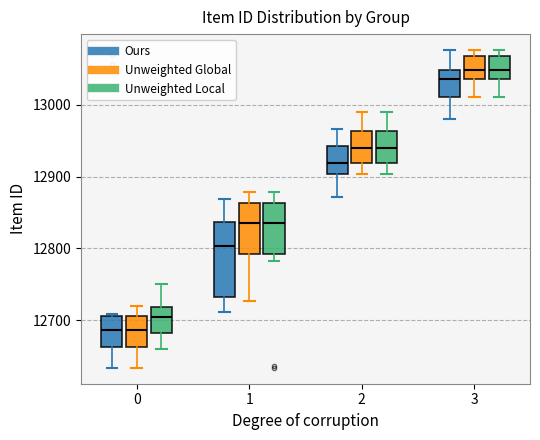

Comparing the boxes themselves (not the whiskers), which one is the tallest?

1 (Ours)